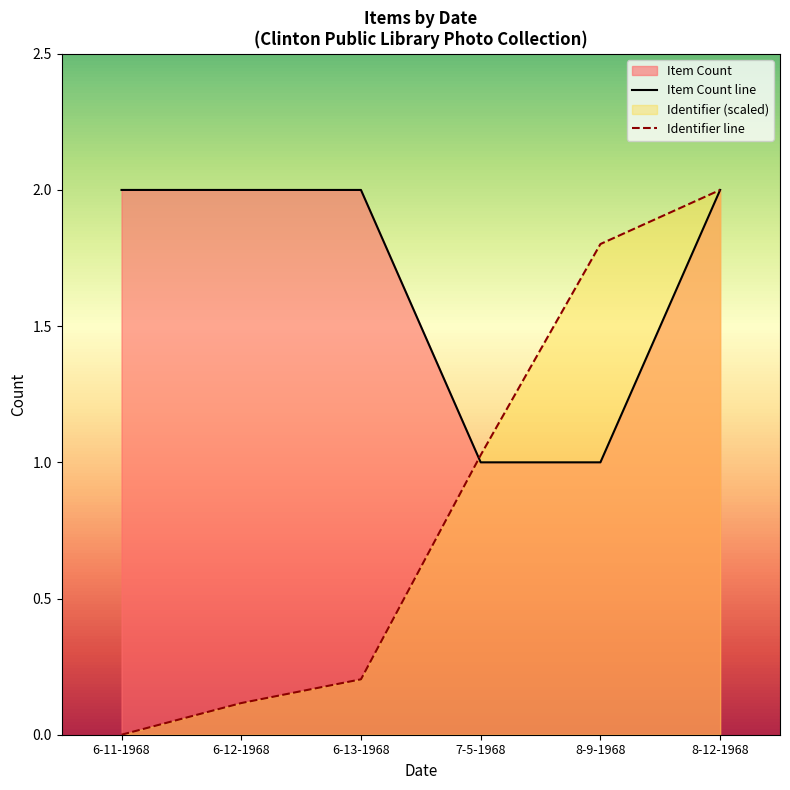

At which category is the sum across all series the highest?

8-12-1968